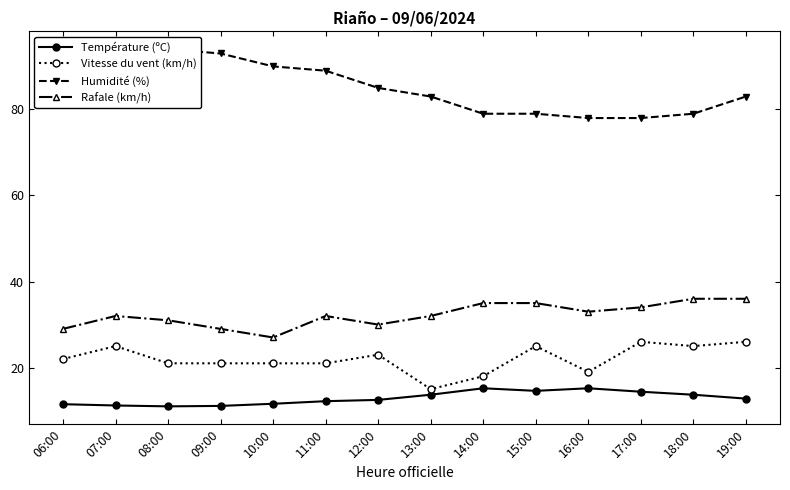

What is the label of the 13th point from the right?

07:00